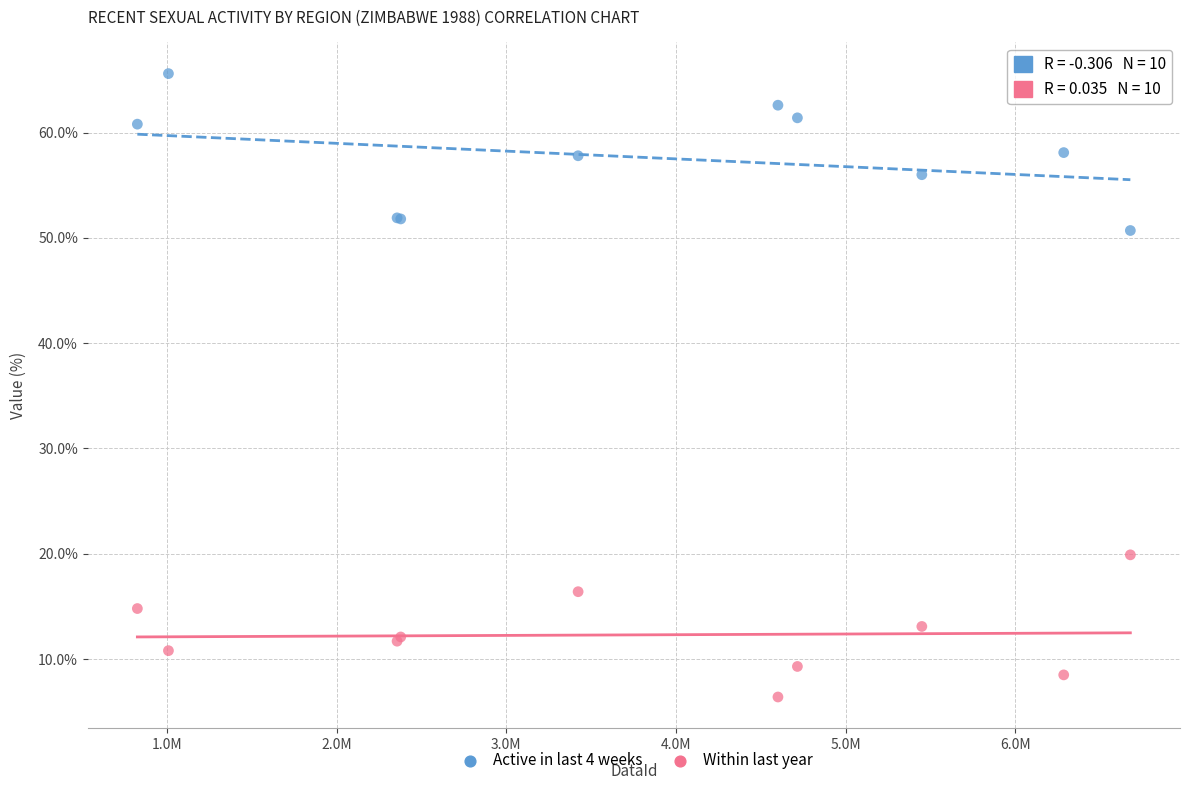

Which series contains the highest Y value?

Active in last 4 weeks